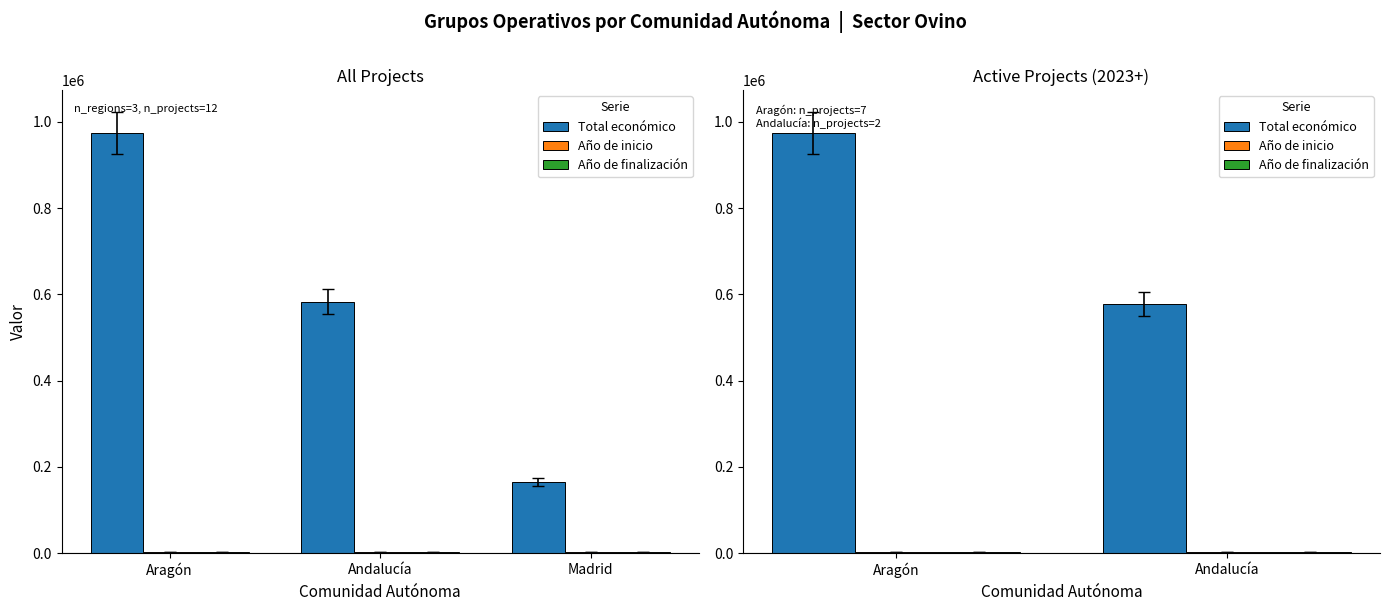

What is the sum of the Año de inicio values at Andalucía and Aragón?

4046.9